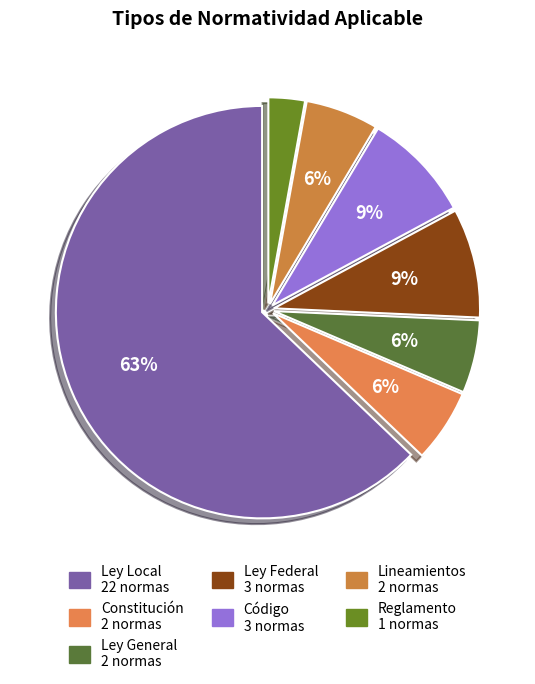

Rank the categories by value from highest to lowest.

Ley Local, Ley Federal, Código, Constitución, Ley General, Lineamientos, Reglamento